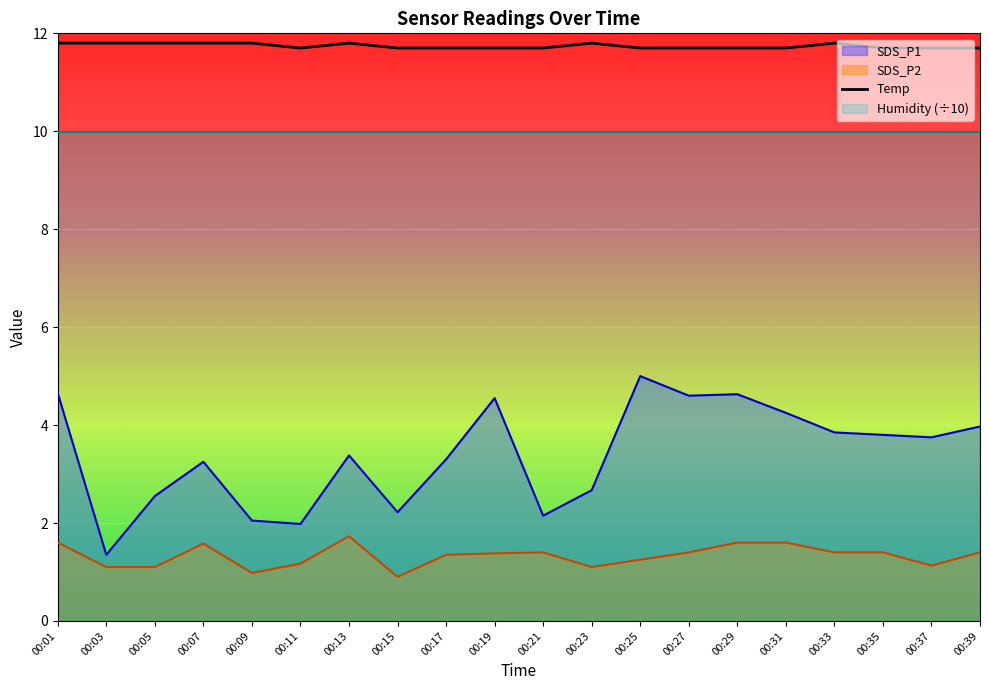

What is the greatest value displayed?

11.8